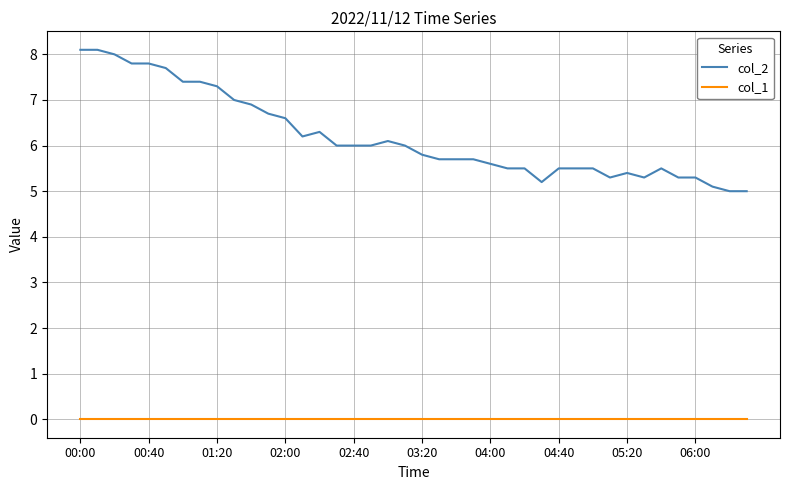

Reading left to right, list all the values displayed in this chart.

col_2: 8.1	8.1	8.0	7.8	7.8	7.7	7.4	7.4	7.3	7.0	6.9	6.7	6.6	6.2	6.3	6.0	6.0	6.0	6.1	6.0	5.8	5.7	5.7	5.7	5.6	5.5	5.5	5.2	5.5	5.5	5.5	5.3	5.4	5.3	5.5	5.3	5.3	5.1	5.0	5.0
col_1: 0.0	0.0	0.0	0.0	0.0	0.0	0.0	0.0	0.0	0.0	0.0	0.0	0.0	0.0	0.0	0.0	0.0	0.0	0.0	0.0	0.0	0.0	0.0	0.0	0.0	0.0	0.0	0.0	0.0	0.0	0.0	0.0	0.0	0.0	0.0	0.0	0.0	0.0	0.0	0.0